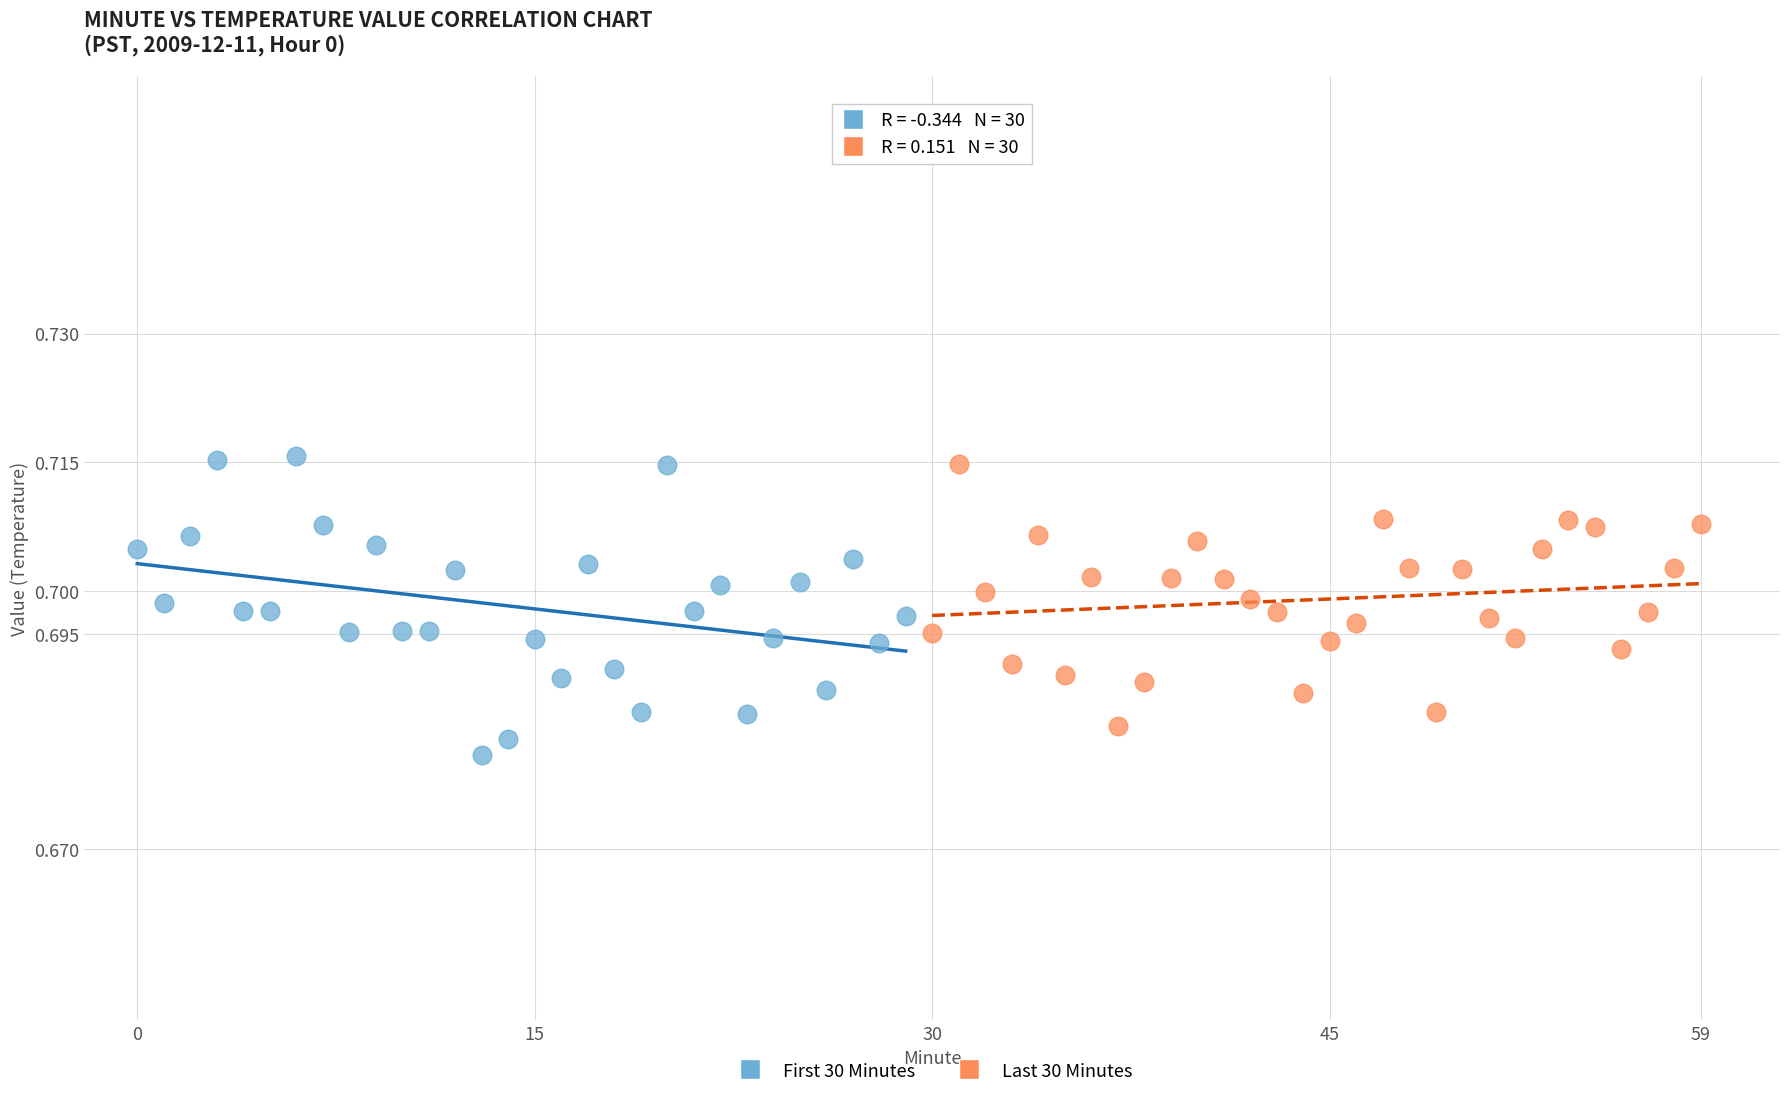

Which series contains the highest Y value?

First 30 Minutes